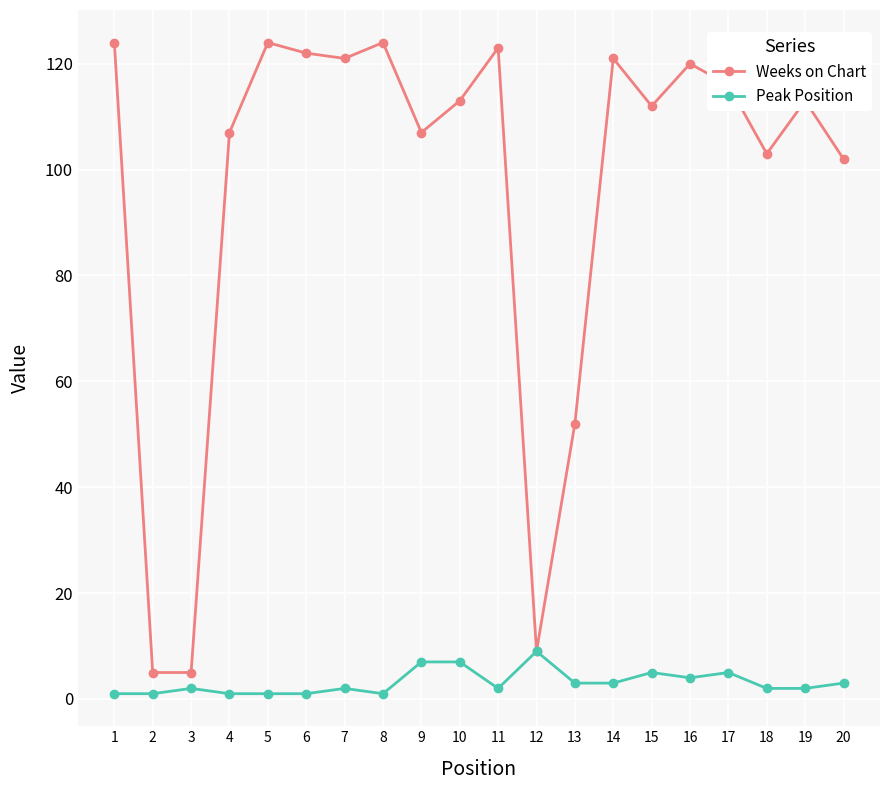

Is the value of Peak Position at 5 greater than the value of Weeks on Chart at 8?

No